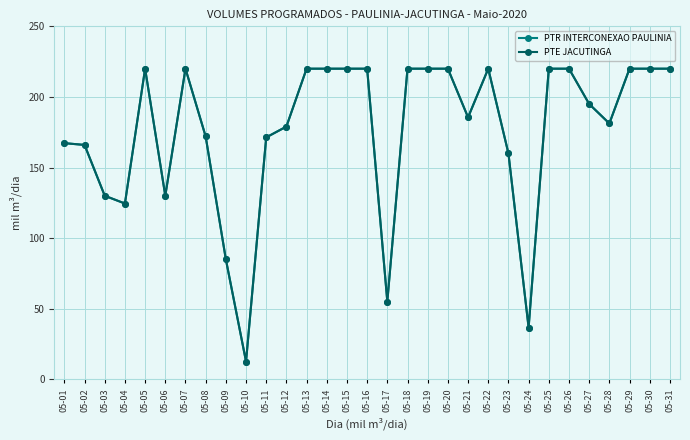

At how many categories does at least one series exceed 214?

15